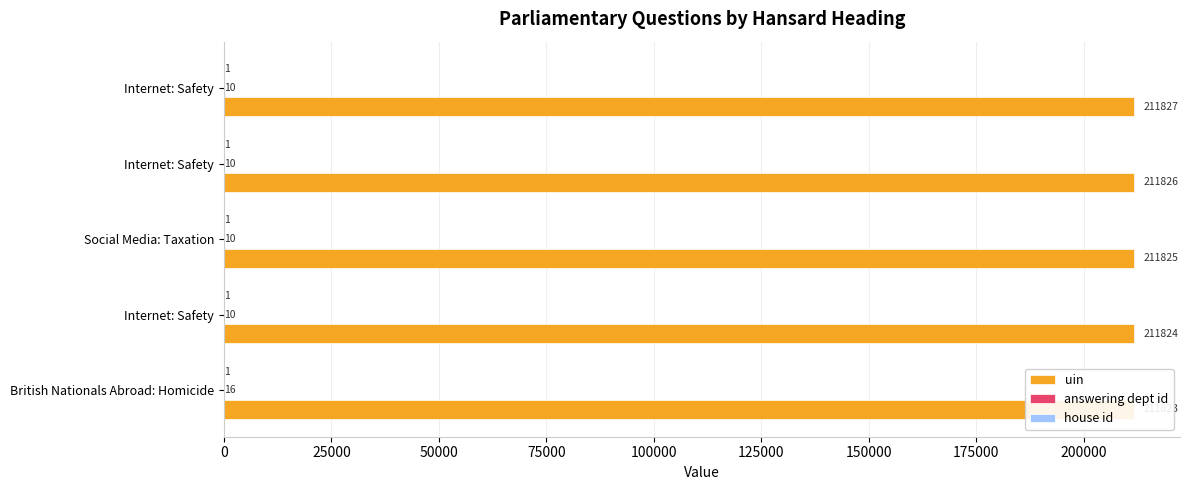

How many groups of bars are there?

5